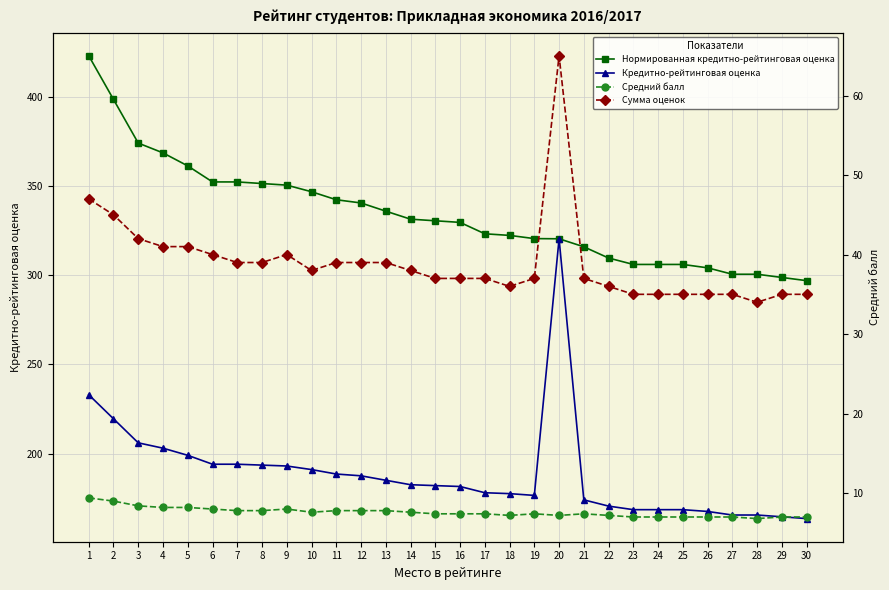

Reading right to left, what are all the values shown in this chart?

Нормированная кредитно-рейтинговая оценка: 30=297.0	29=298.8	28=300.6	27=300.6	26=304.2	25=306.1	24=306.1	23=306.1	22=309.7	21=316.0	20=320.5	19=320.6	18=322.4	17=323.3	16=329.7	15=330.6	14=331.5	13=336.0	12=340.6	11=342.4	10=346.9	9=350.6	8=351.5	7=352.4	6=352.4	5=361.4	4=368.7	3=374.2	2=398.7	1=423.2
Кредитно-рейтинговая оценка: 30=163.5	29=164.5	28=165.5	27=165.5	26=167.5	25=168.5	24=168.5	23=168.5	22=170.5	21=174.0	20=320.5	19=176.5	18=177.5	17=178.0	16=181.5	15=182.0	14=182.5	13=185.0	12=187.5	11=188.5	10=191.0	9=193.0	8=193.5	7=194.0	6=194.0	5=199.0	4=203.0	3=206.0	2=219.5	1=233.0
Средний балл: 30=7.0	29=7.0	28=6.8	27=7.0	26=7.0	25=7.0	24=7.0	23=7.0	22=7.2	21=7.4	20=7.2	19=7.4	18=7.2	17=7.4	16=7.4	15=7.4	14=7.6	13=7.8	12=7.8	11=7.8	10=7.6	9=8.0	8=7.8	7=7.8	6=8.0	5=8.2	4=8.2	3=8.4	2=9.0	1=9.4
Сумма оценок: 30=35.0	29=35.0	28=34.0	27=35.0	26=35.0	25=35.0	24=35.0	23=35.0	22=36.0	21=37.0	20=65.0	19=37.0	18=36.0	17=37.0	16=37.0	15=37.0	14=38.0	13=39.0	12=39.0	11=39.0	10=38.0	9=40.0	8=39.0	7=39.0	6=40.0	5=41.0	4=41.0	3=42.0	2=45.0	1=47.0